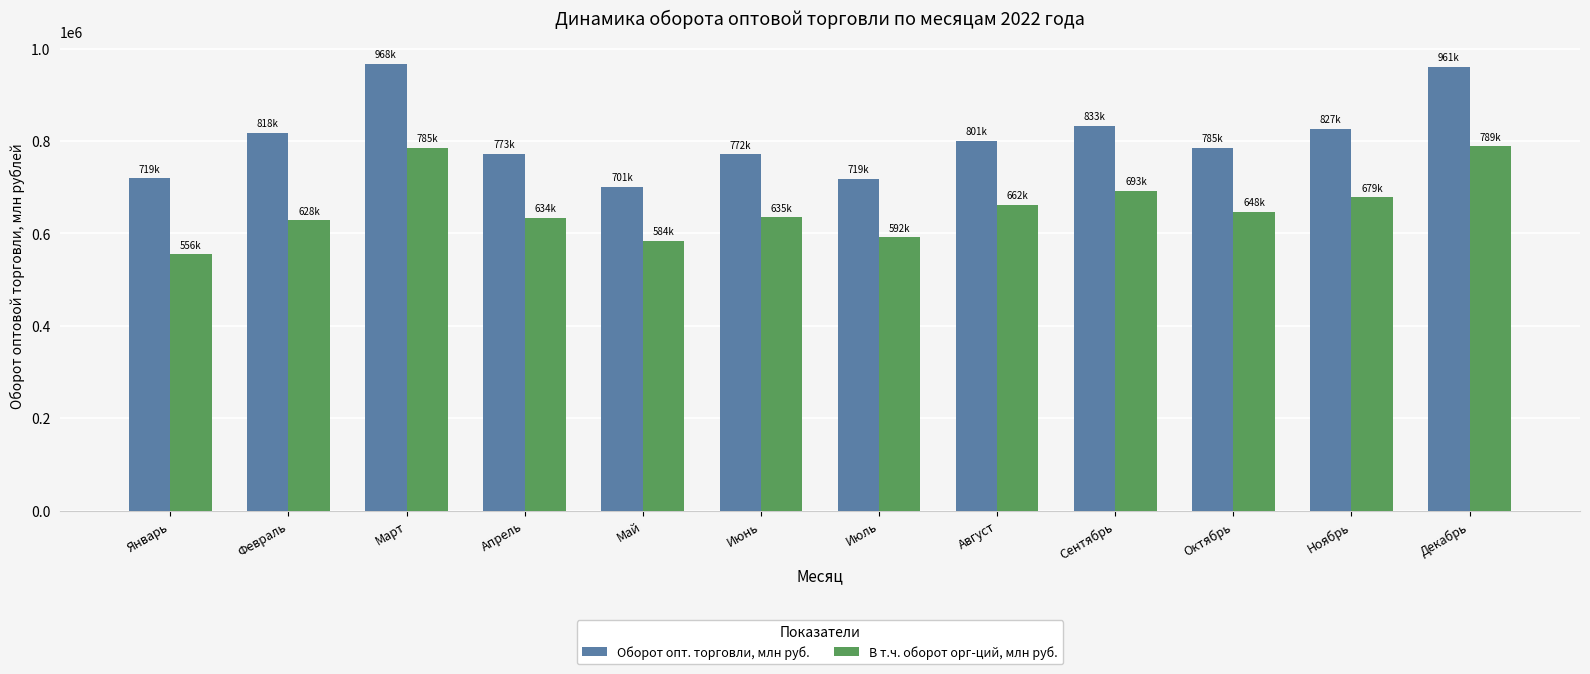

What is the sum of all В т.ч. оборот орг-ций, млн руб. values?

7884896.4